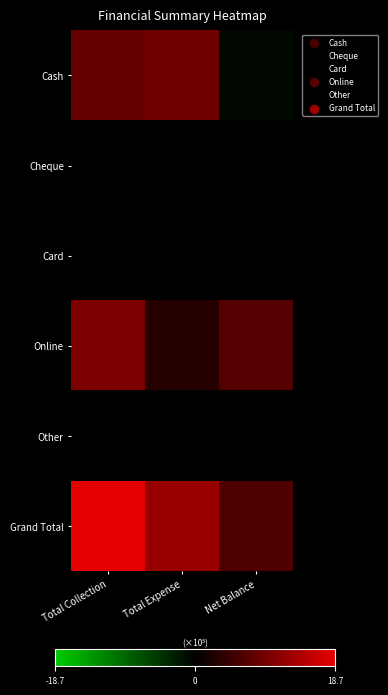

Rank the series at Total Expense from lowest to highest value.

Cheque, Other, Card, Online, Cash, Grand Total